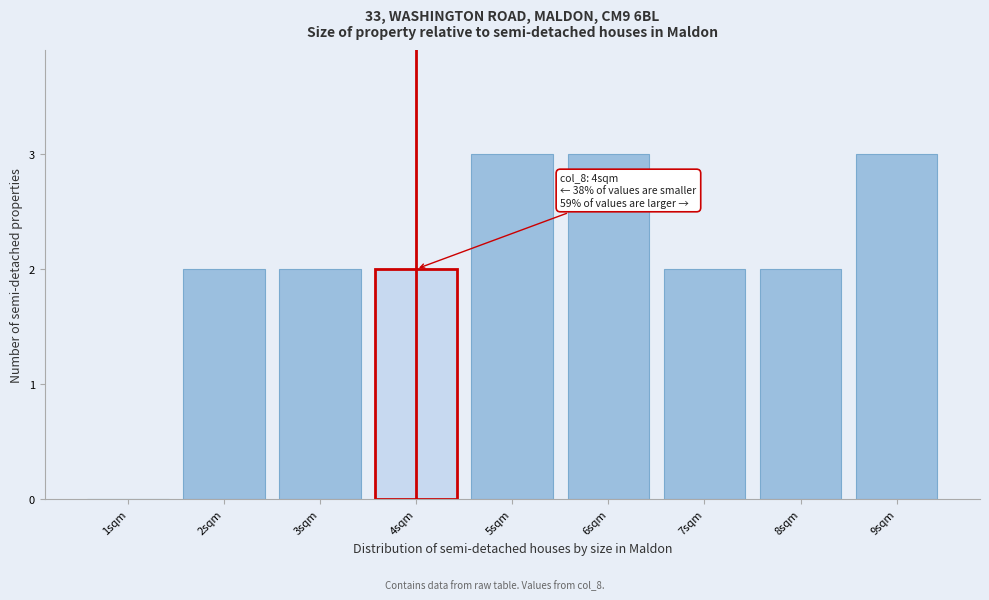

Reading left to right, what are all the values shown in this chart?

1sqm=0	2sqm=2	3sqm=2	4sqm=2	5sqm=3	6sqm=3	7sqm=2	8sqm=2	9sqm=3